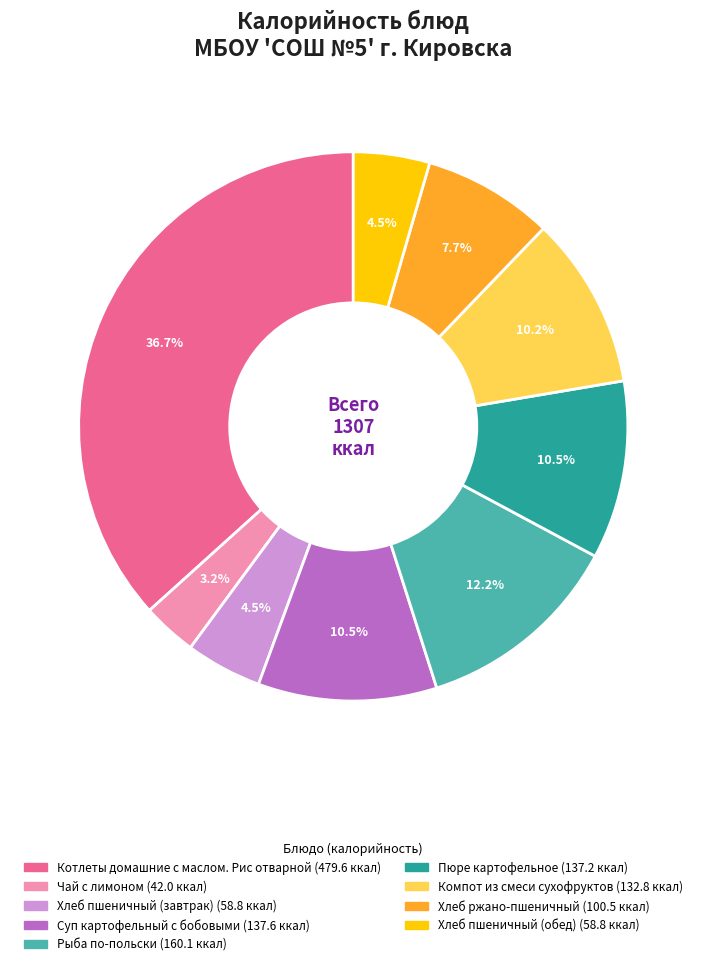

Is Рыба по-польски the majority of the pie?

No